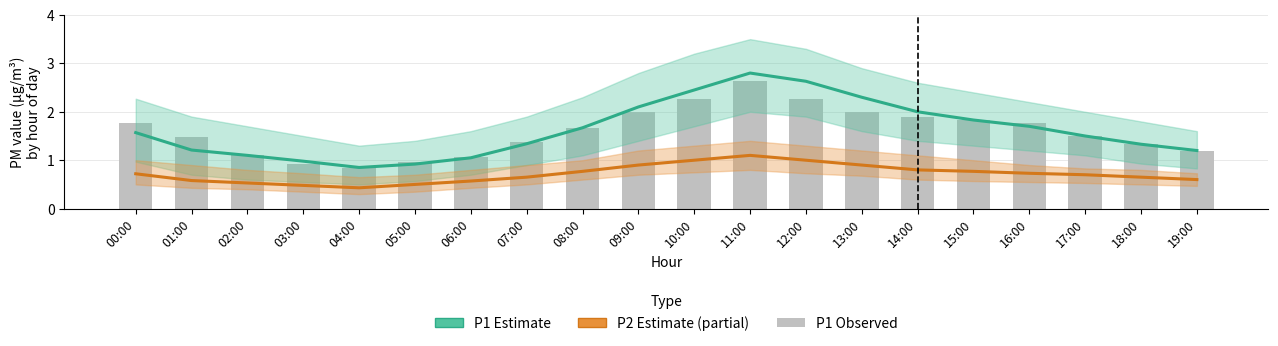

Is the value of P1 observed at 13:00 greater than the value of P2 estimate at 17:00?

Yes